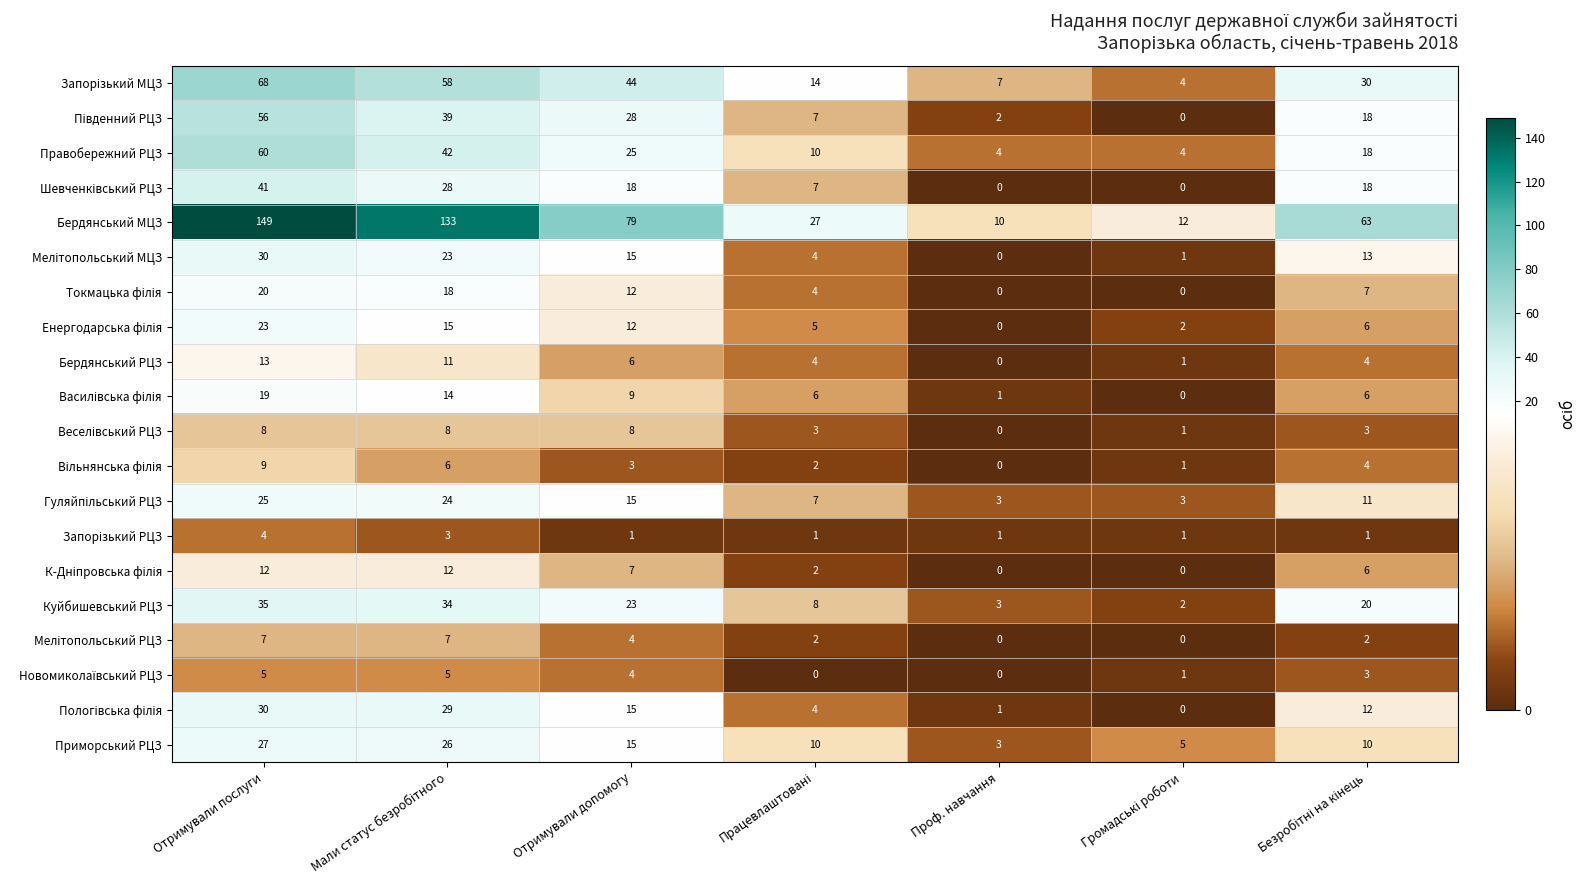

What is the sum of the Бердянський МЦЗ values at Отримували послуги and Отримували допомогу?

228